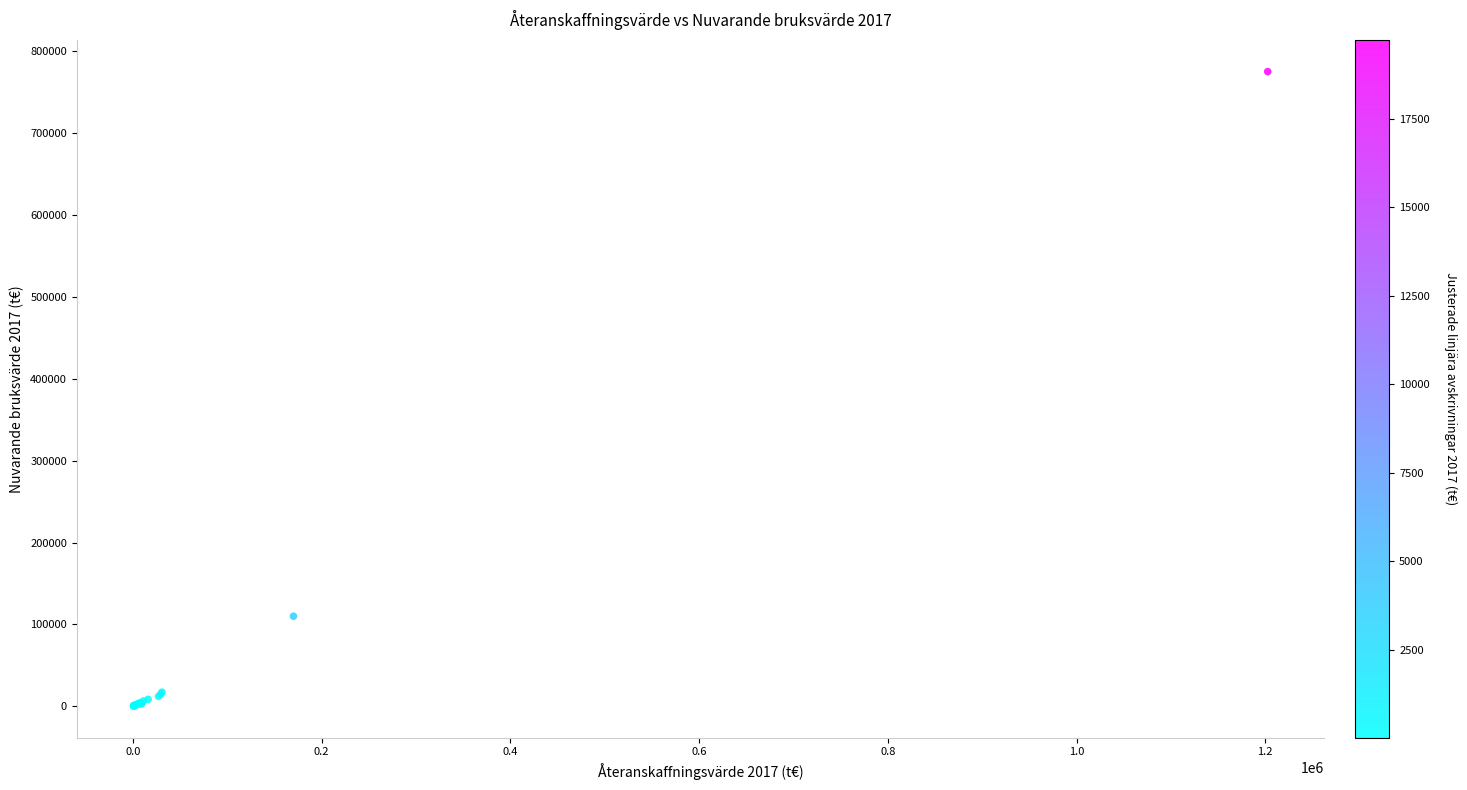

What Y value in the scatter plot is closest to 387770?

110000.0